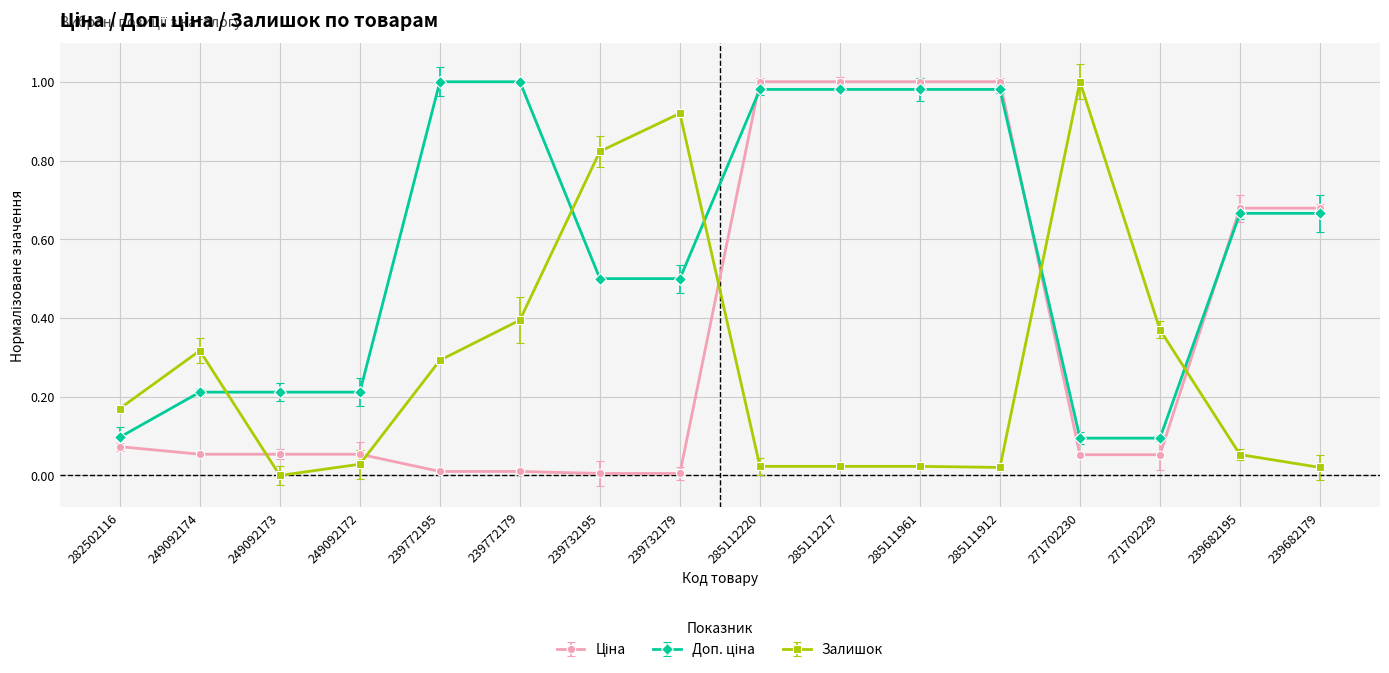

True or false: Залишок has a value of 0.2 at 282502116.

True